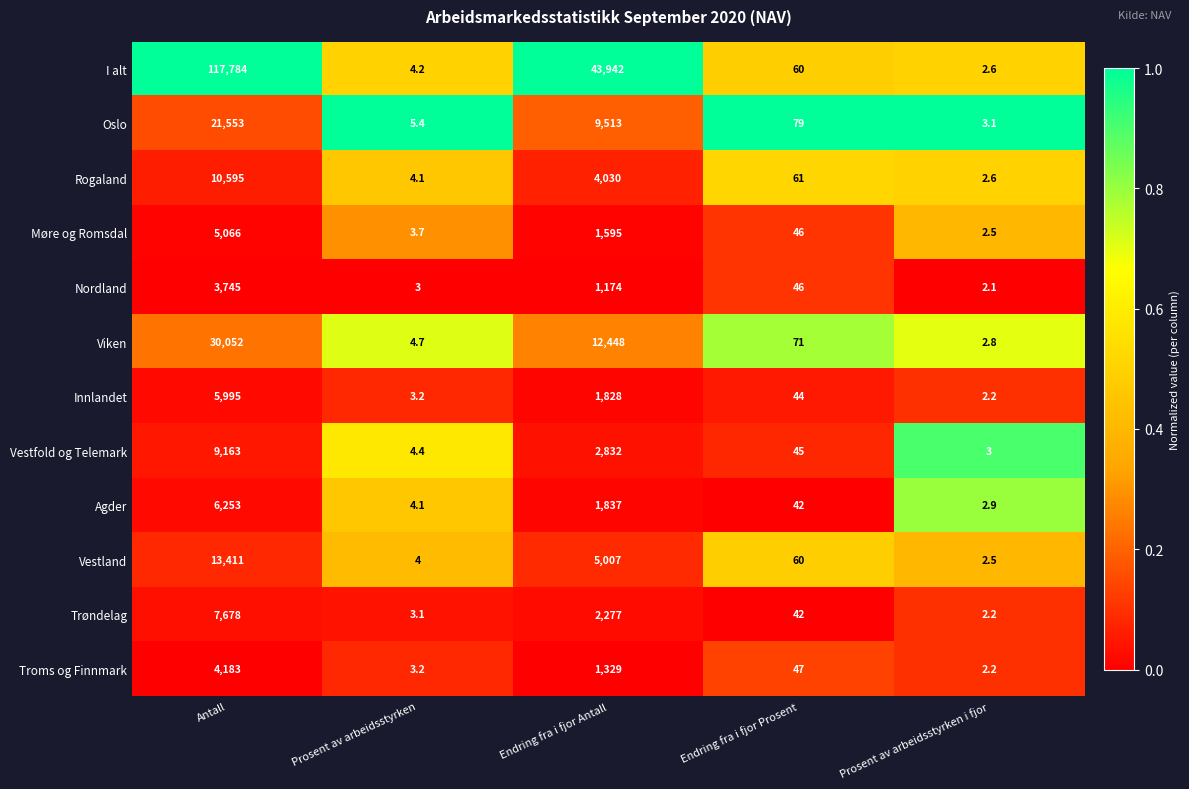

Which series changed the most between Endring fra i fjor Antall and Endring fra i fjor Prosent?

I alt